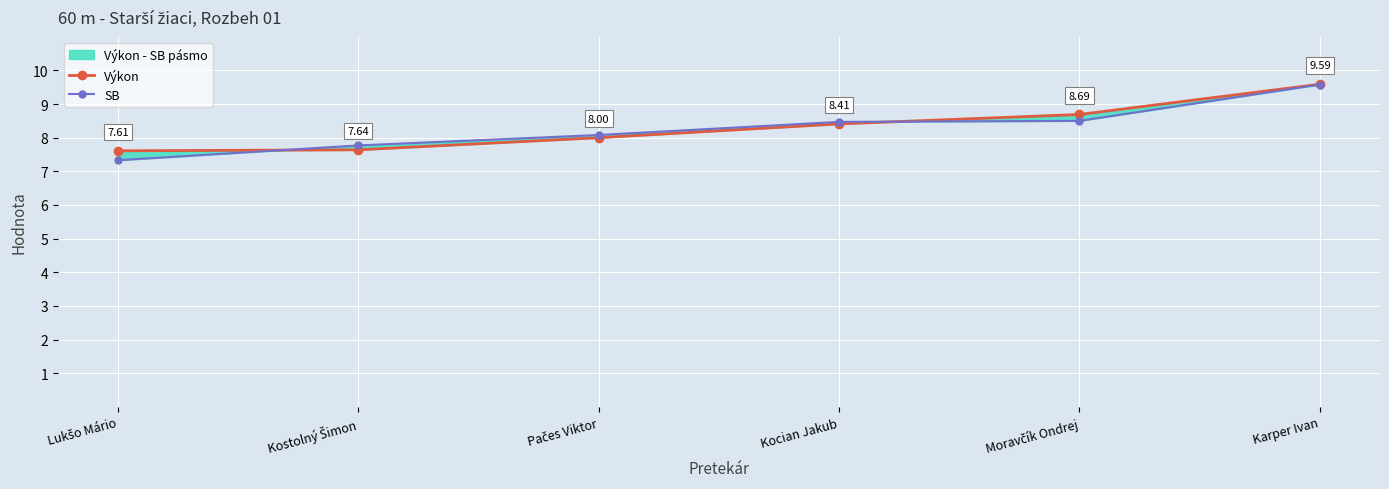

Reading left to right, list all the values displayed in this chart.

Výkon: Lukšo Mário=7.6	Kostolný Šimon=7.6	Pačes Viktor=8.0	Kocian Jakub=8.4	Moravčík Ondrej=8.7	Karper Ivan=9.6
SB: Lukšo Mário=7.3	Kostolný Šimon=7.8	Pačes Viktor=8.1	Kocian Jakub=8.5	Moravčík Ondrej=8.5	Karper Ivan=9.6